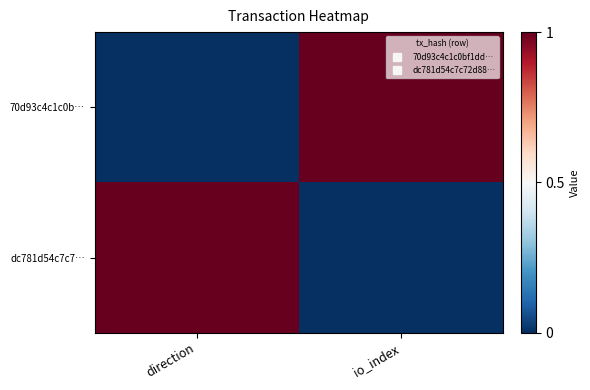

Reading right to left, list all the values displayed in this chart.

70d93c4c1c0b…: io_index=1	direction=0
dc781d54c7c7…: io_index=0	direction=1